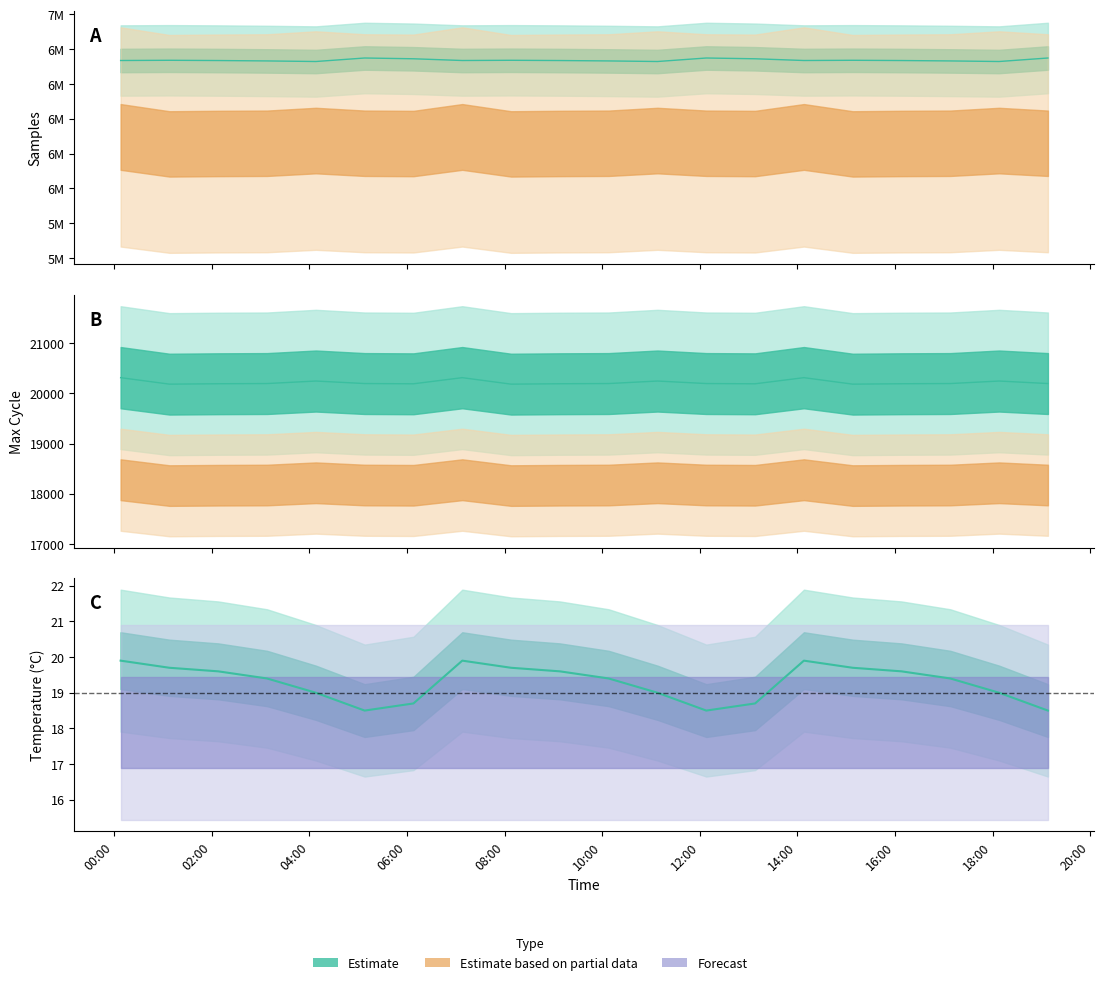

True or false: Max_cycle and Temp cross at least once.

False